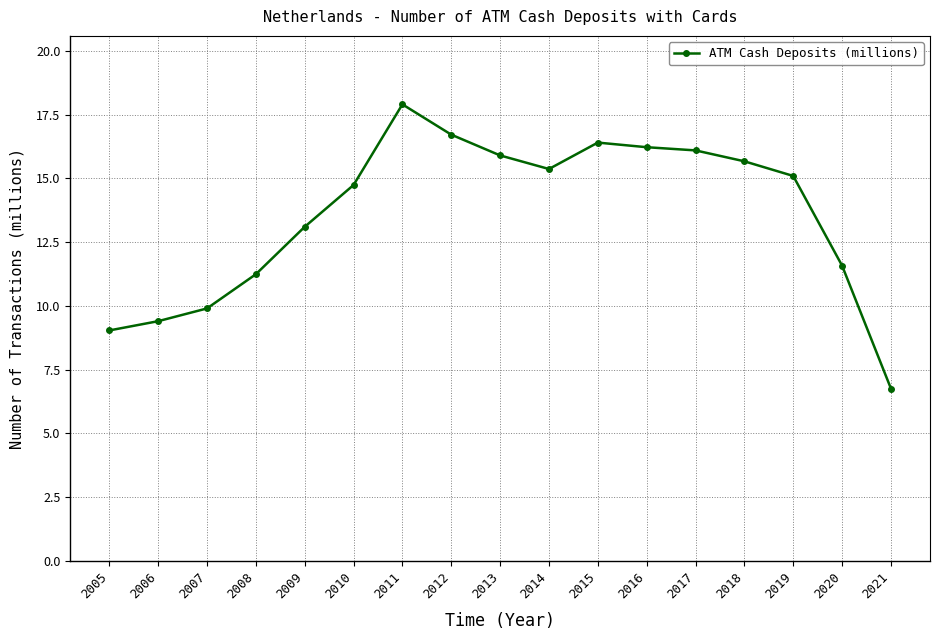

Read the value at 2008.

11.2